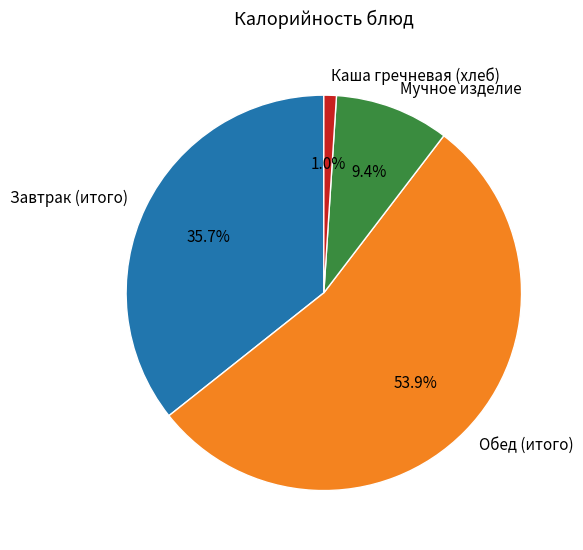

Does any single category account for the majority?

Yes